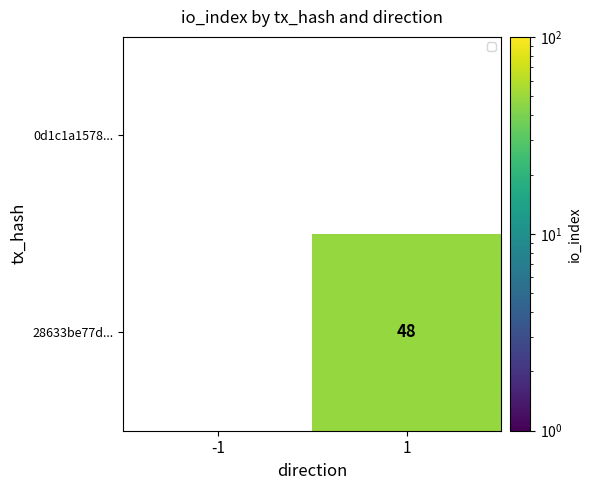

Rank the series by their maximum value, from highest to lowest.

28633be77d..., 0d1c1a1578...